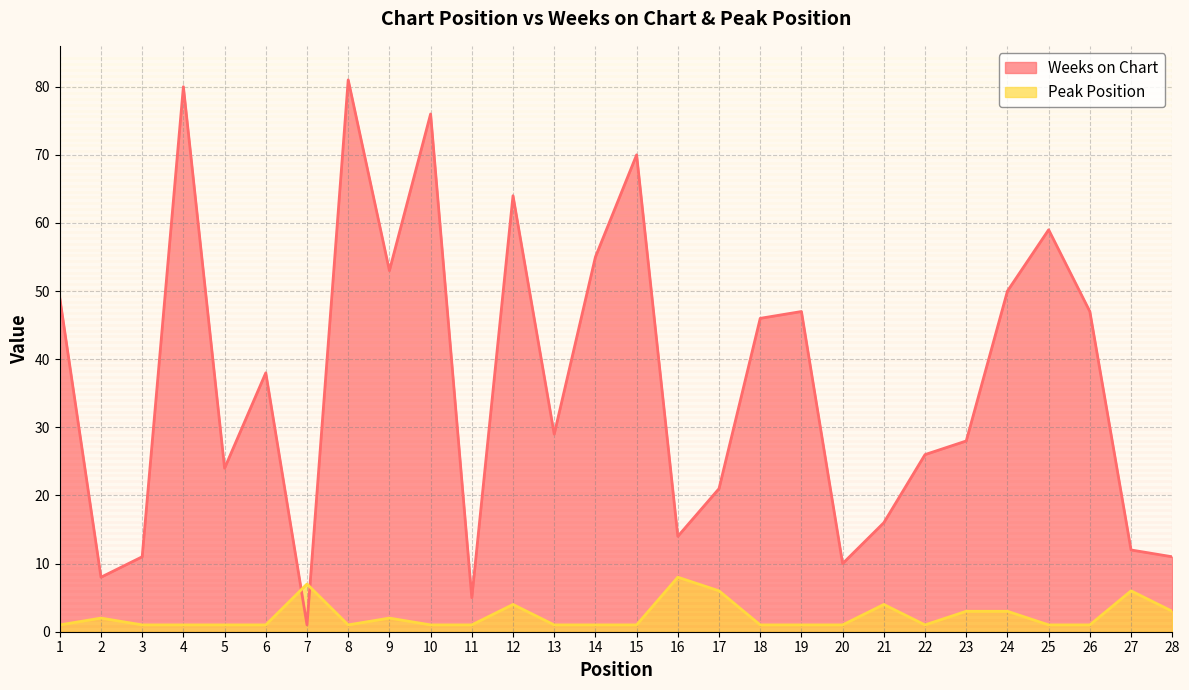

At which label does Peak Position reach its minimum?

1